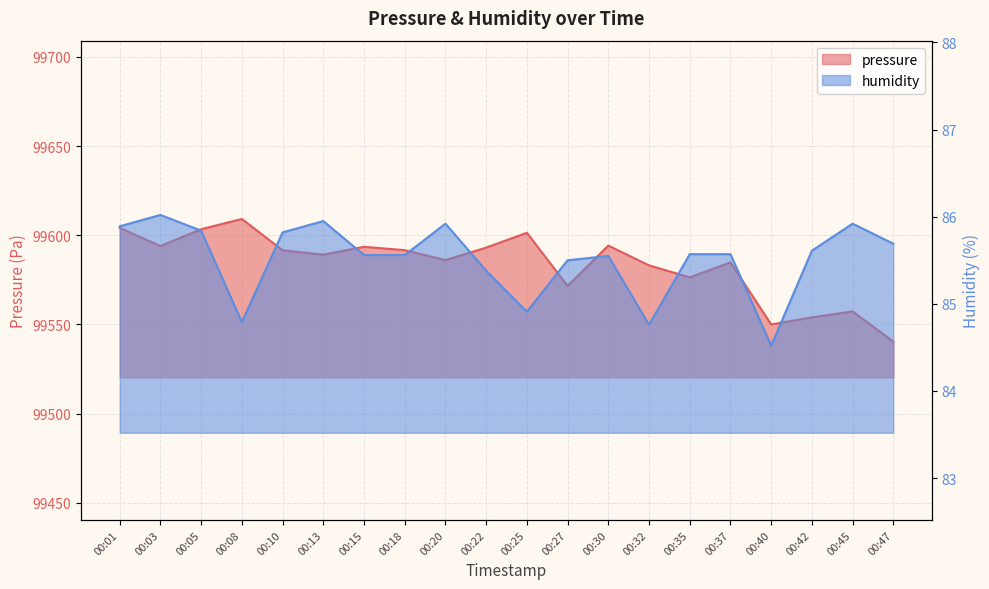

At which category is the sum across all series the highest?

00:08